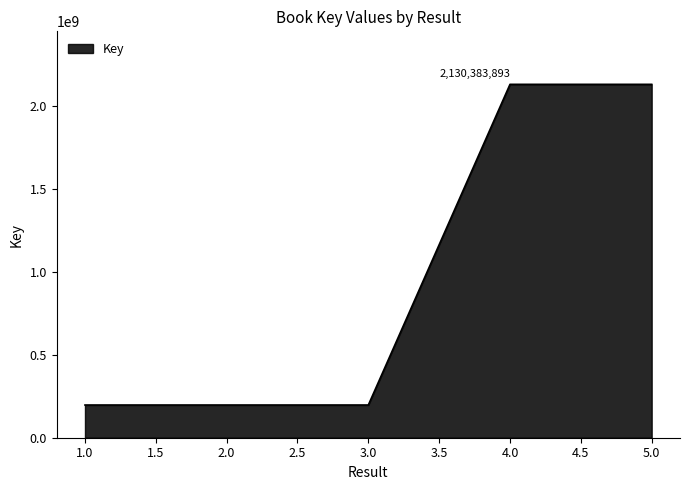

What is the difference between the second highest and minimum values?

1933210727